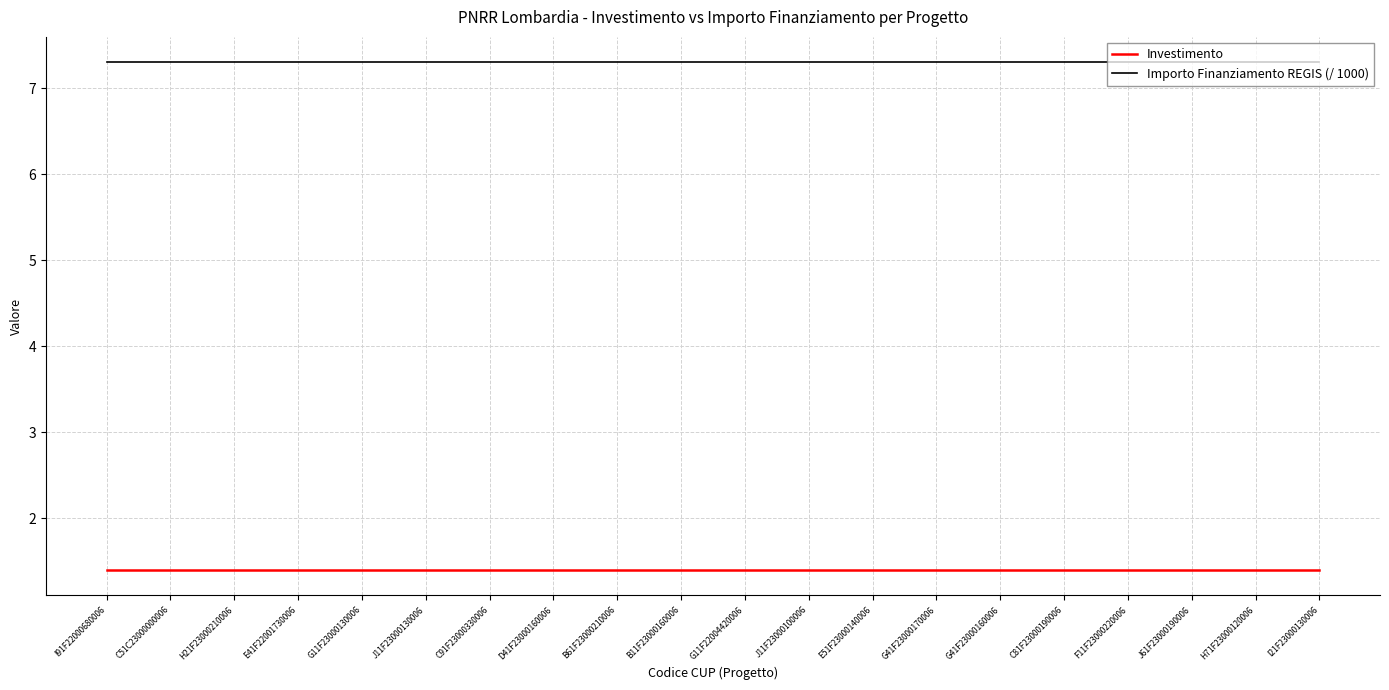

What are all the series names shown in the legend?

Investimento, Importo Finanziamento REGIS (/ 1000)